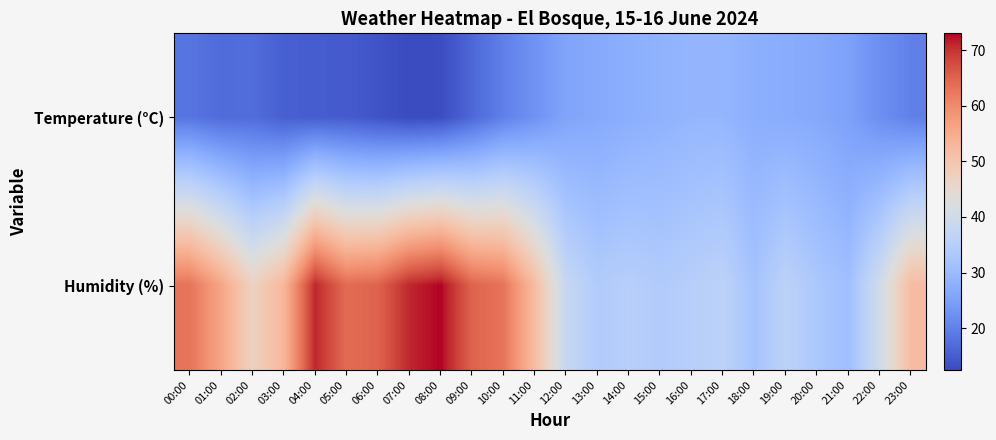

What is the spread (max minus min) of values at 14:00?

7.5